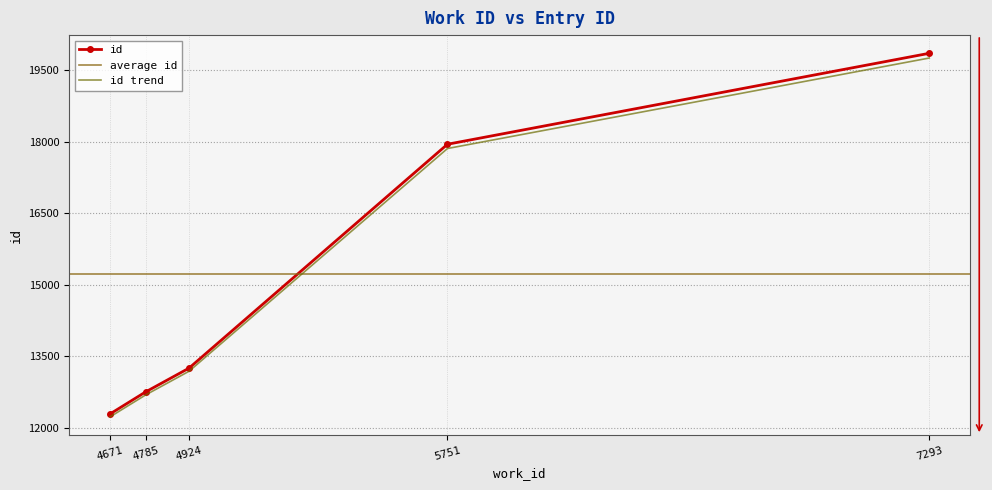

What is the value of the 1st point from the left?

12225.6